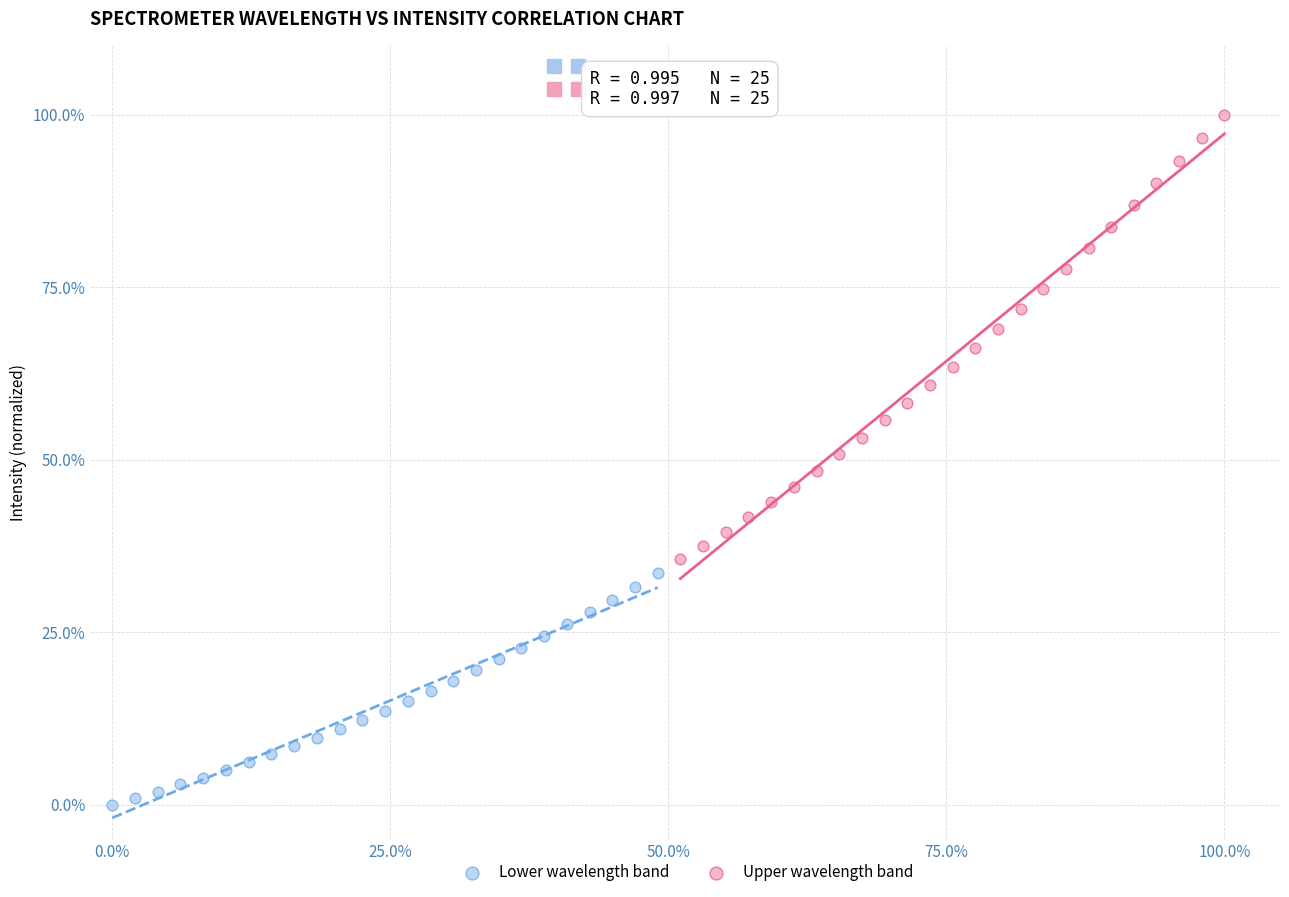

Which series reaches the maximum Y coordinate?

Upper wavelength band